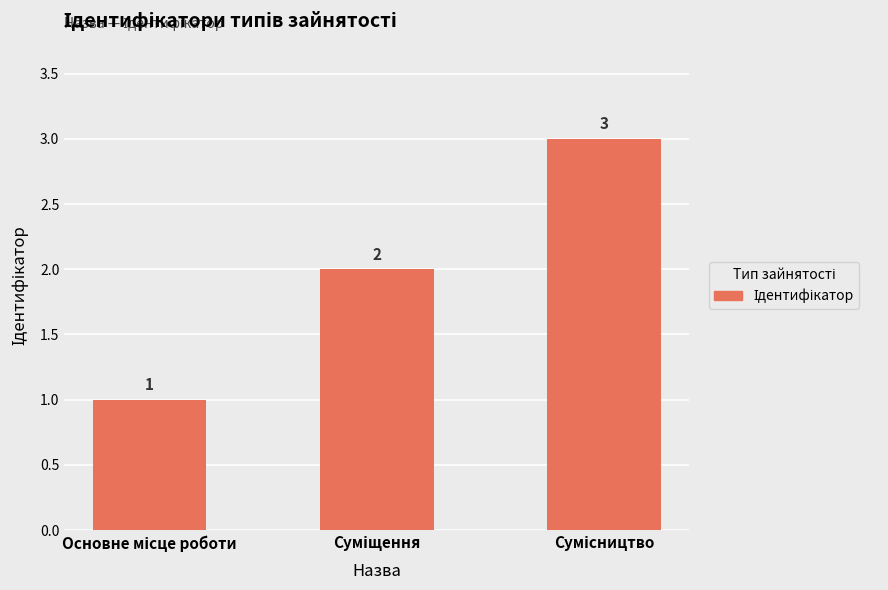

What is the difference between the maximum and minimum values?

2